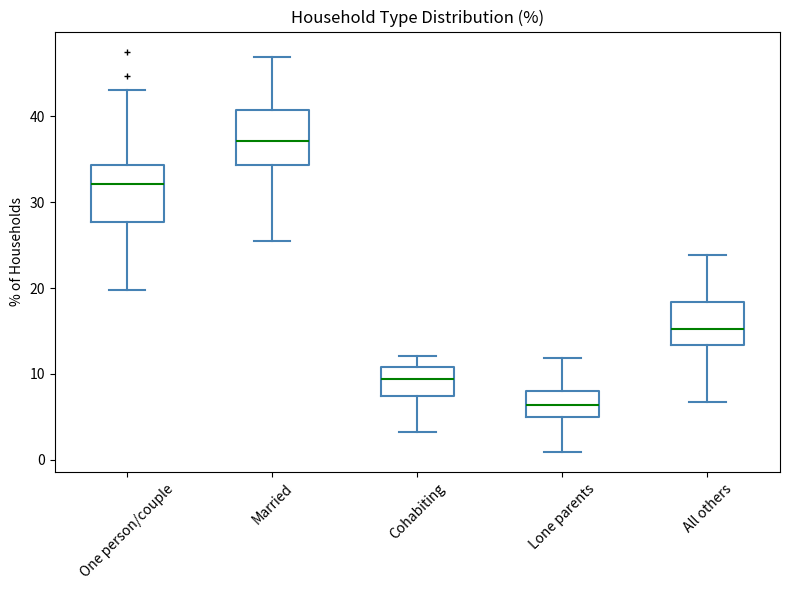

Where does the upper whisker of the box for Cohabiting end on the y-axis? The values are not printed on the chart, so give them approximately, as read against the axis.

12